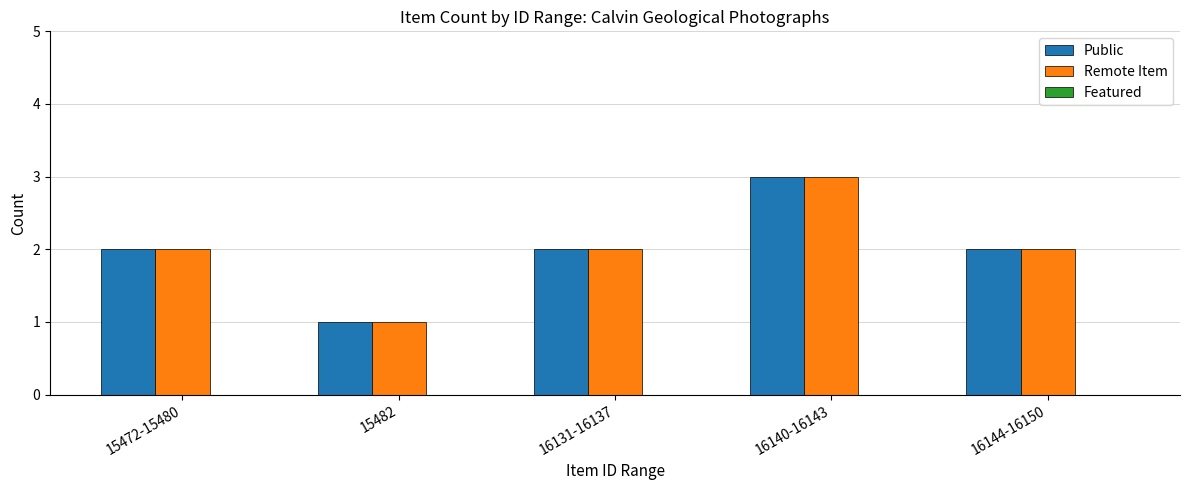

What is the difference between the second highest and minimum values in the Remote Item series?

1